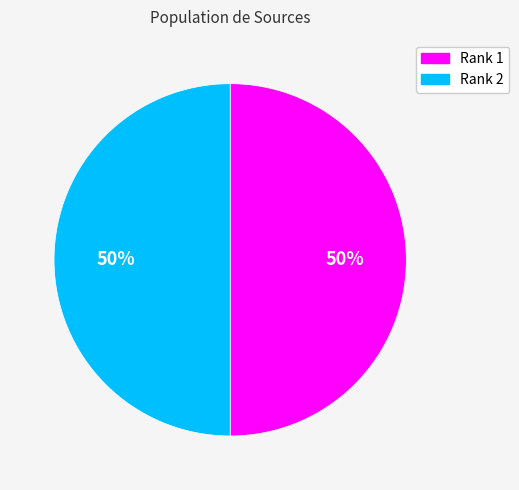

True or false: Rank 2 accounts for 50% of the total.

True